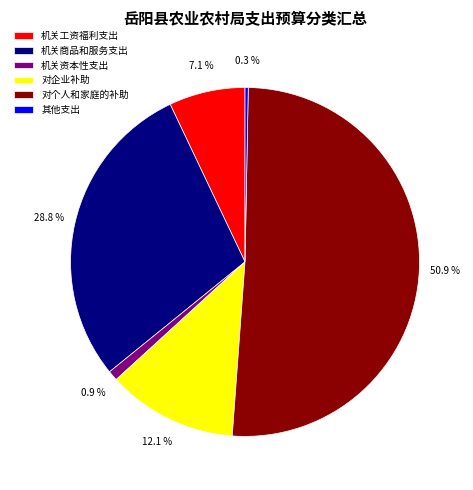

What percentage do 对个人和家庭的补助 and 机关工资福利支出 together represent?

57.9%